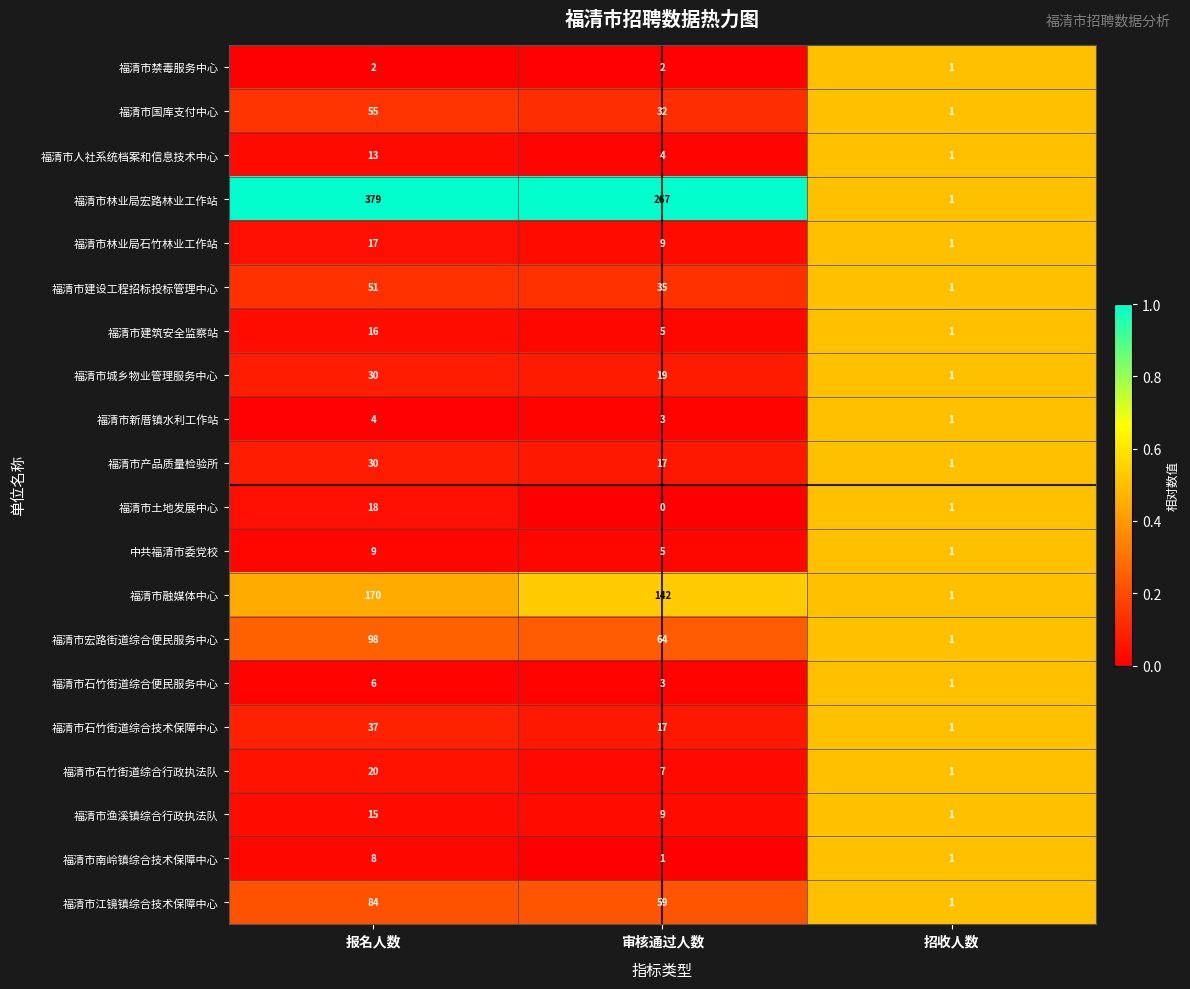

Which series has the largest total across all categories?

福清市林业局宏路林业工作站